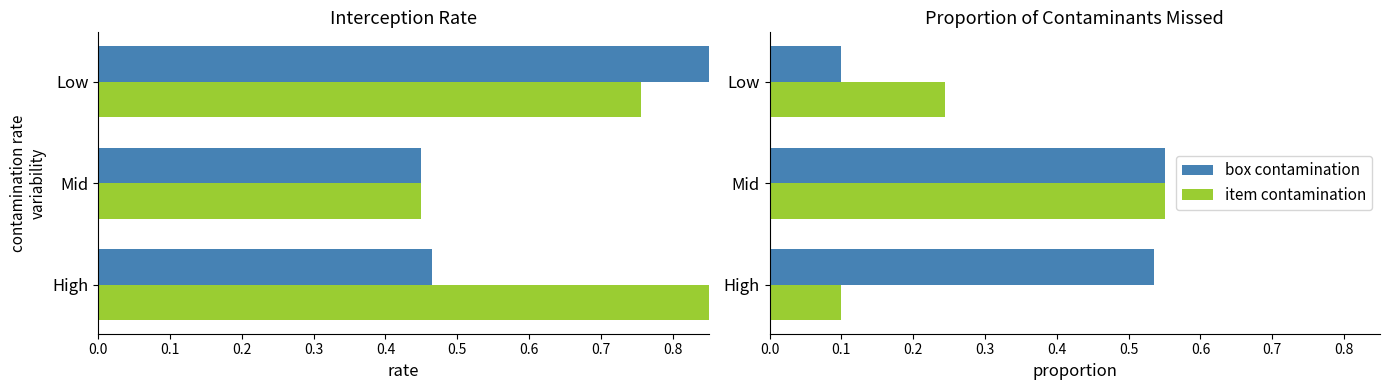

Which series has the largest total across all categories?

box contamination